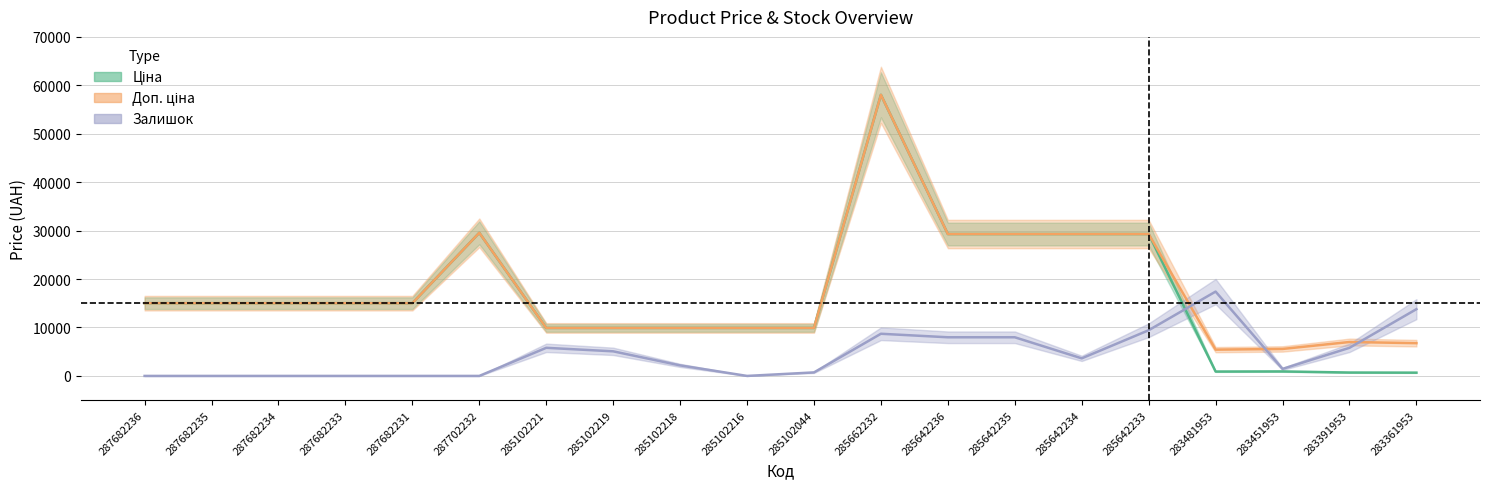

What is the sum of all Доп. ціна values?

354168.4